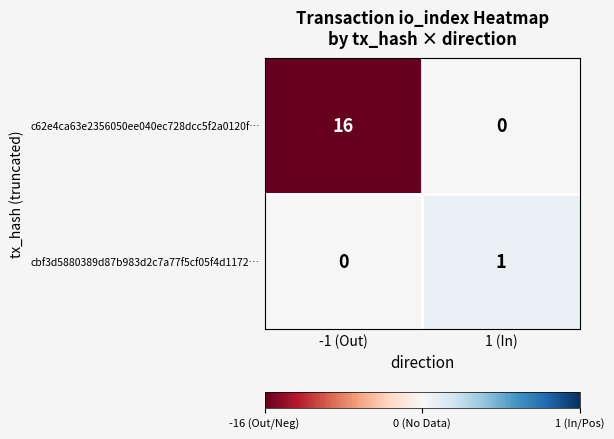

Reading left to right, what are all the values shown in this chart?

c62e4ca63e2356050ee040ec728dcc5f2a0120f…: -1 (Out)=16	1 (In)=0
cbf3d5880389d87b983d2c7a77f5cf05f4d1172…: -1 (Out)=0	1 (In)=1